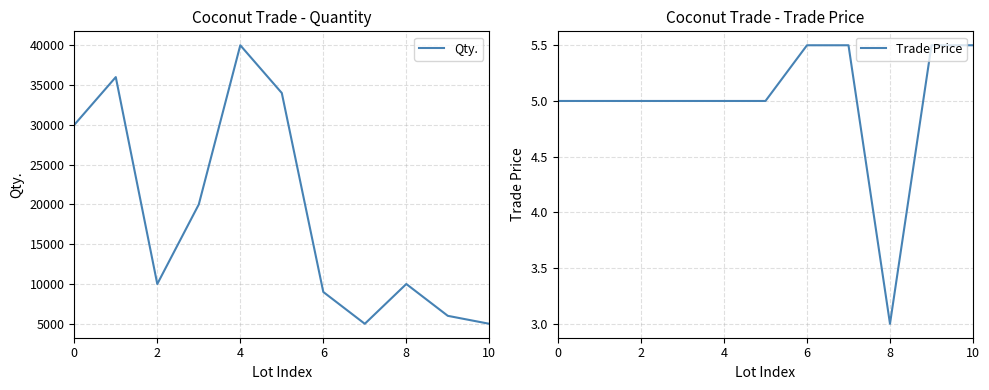

At which category does Qty. reach its first local valley?

2